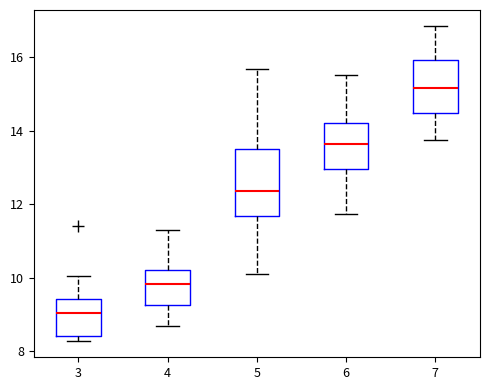

Where does the median line of the box at x = 3 sit on the y-axis? The values are not printed on the chart, so give them approximately, as read against the axis.

9.0